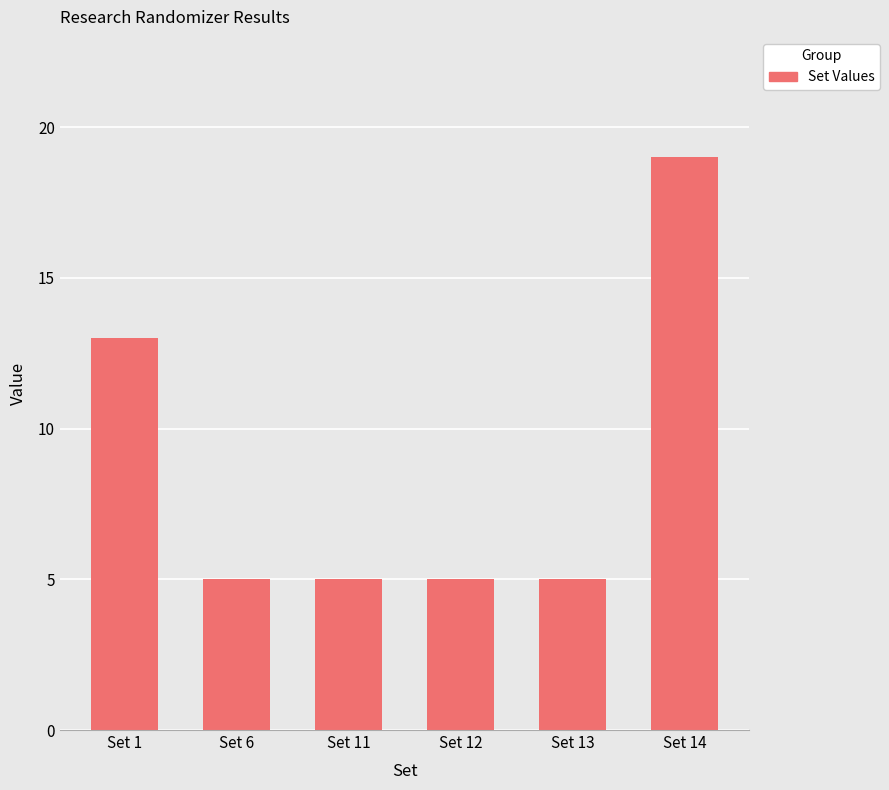

What is the value of the 6th bar from the left?

19